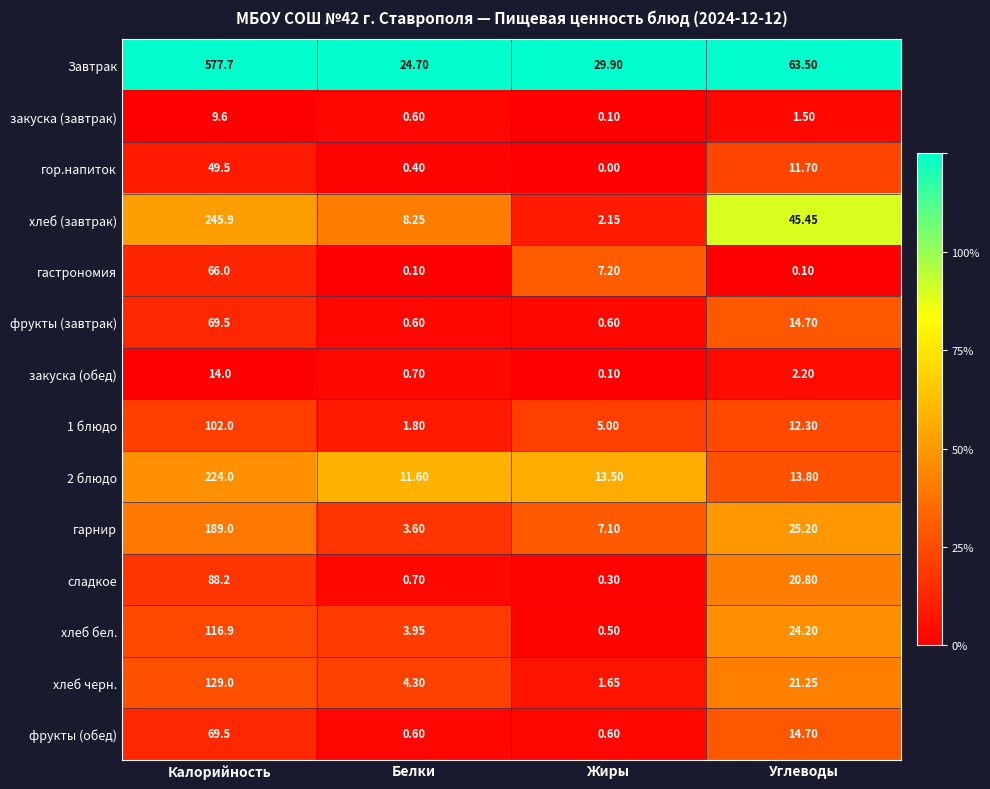

At which label does хлеб бел. first exceed 24?

Калорийность